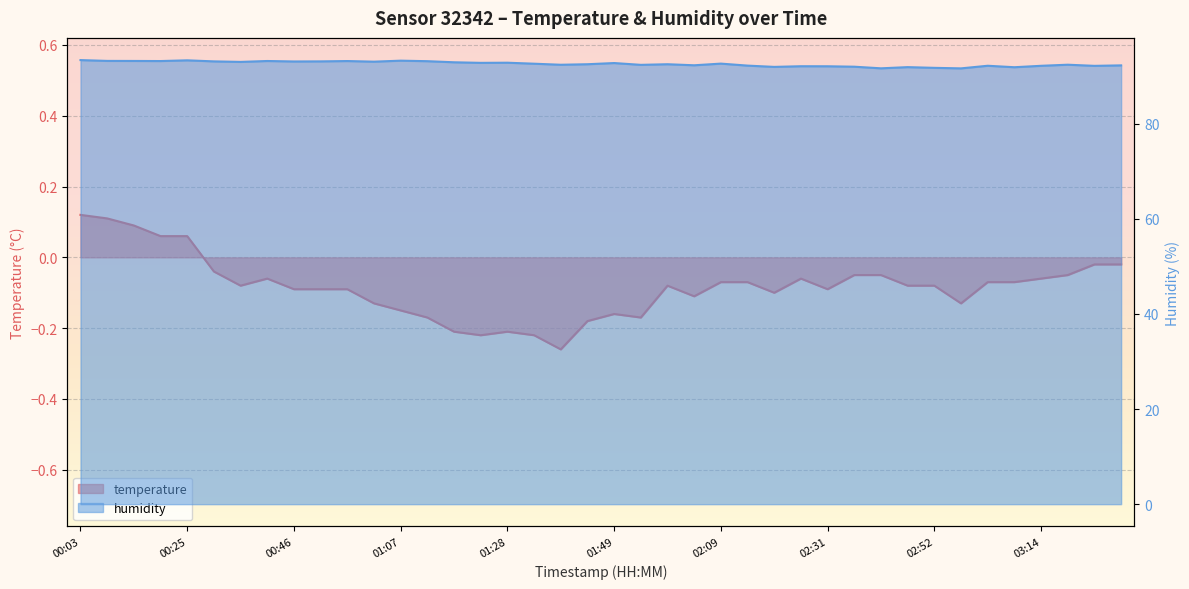

At which category does the chart reach its minimum across all series?

01:38